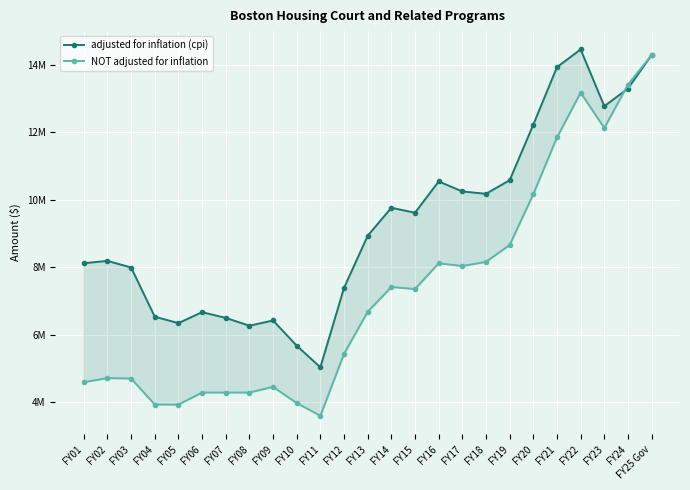

In NOT adjusted for inflation, how many points are lower than both neighbors (excluding endpoints)?

4